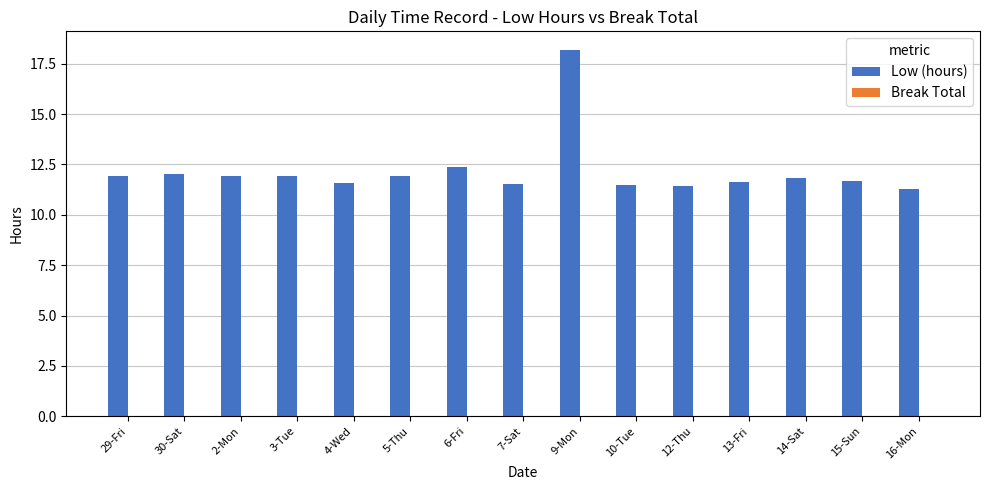

What is the maximum value shown in the chart?

18.2